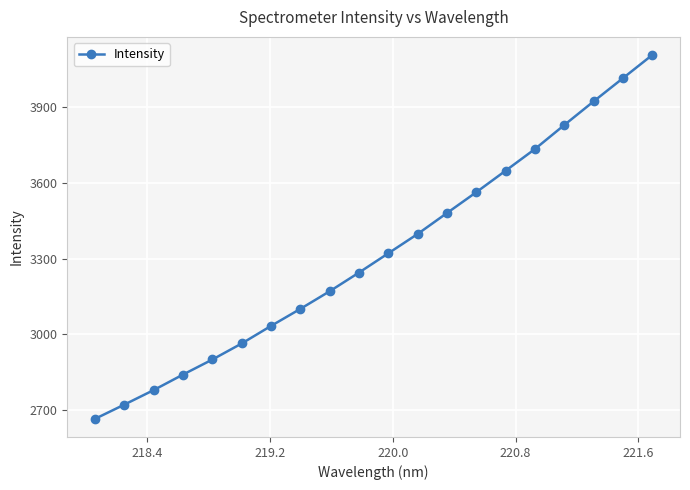

How many lines are shown in the chart?

1